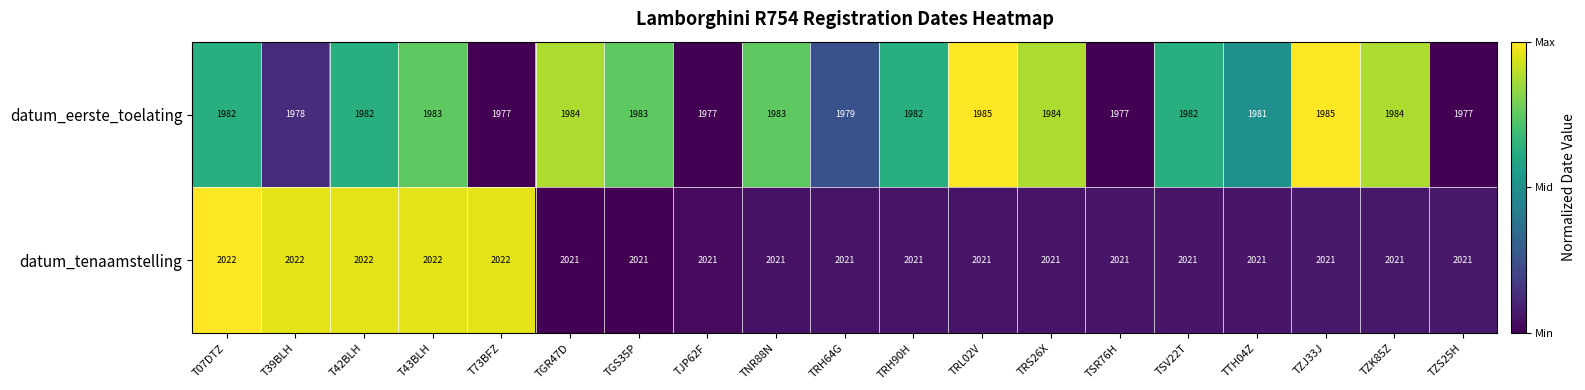

How many data points does each series have?

19